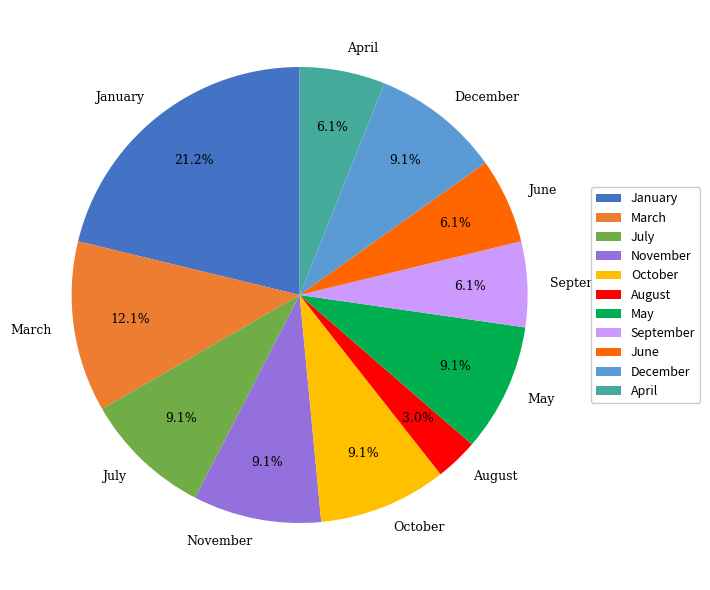

Between September and January, which is larger?

January